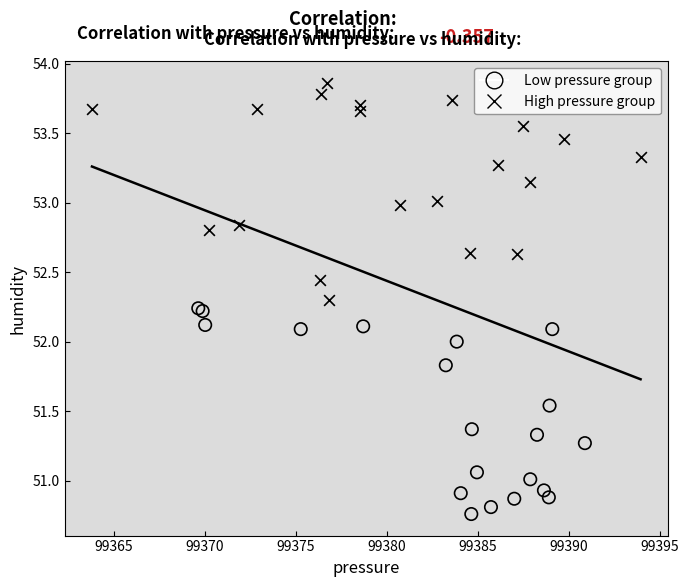

Which series reaches the minimum Y coordinate?

Low pressure group